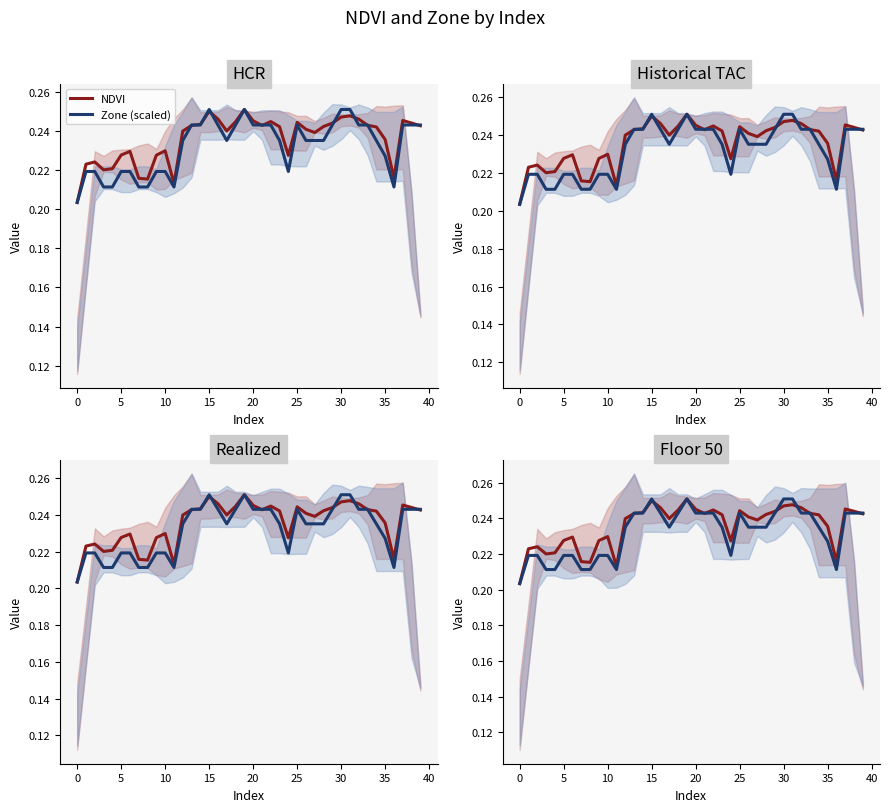

Which category has the highest value in the NDVI series?

19